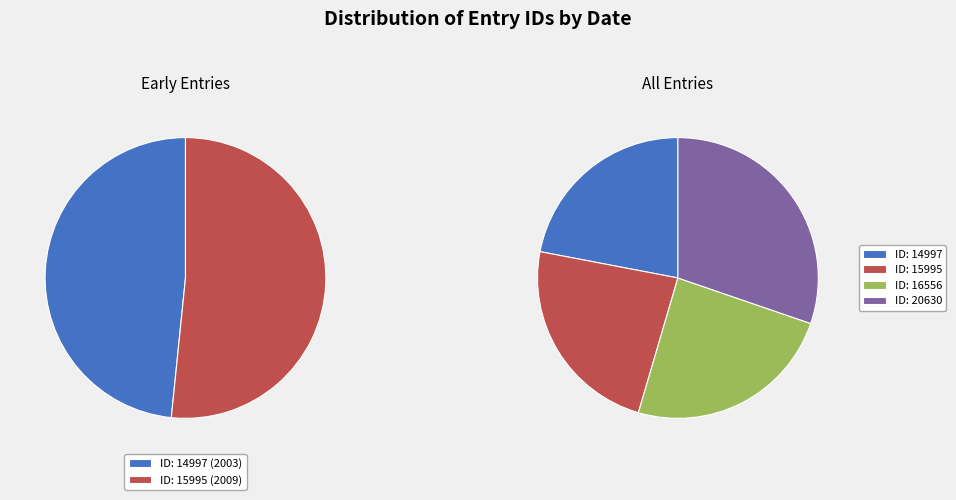

Does any single category account for the majority?

No